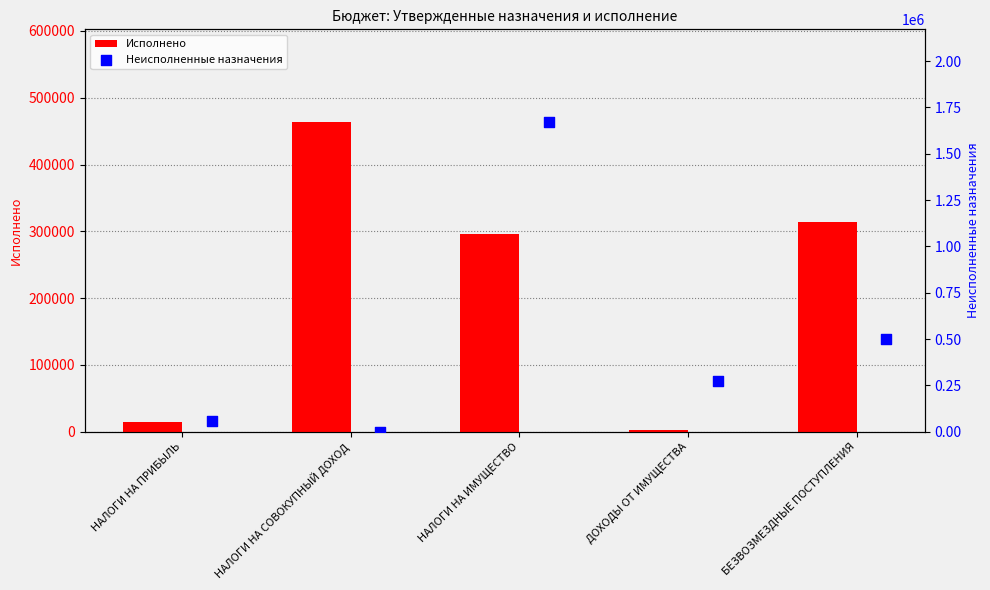

Which series has the largest Y range (max minus min)?

Неисполненные назначения